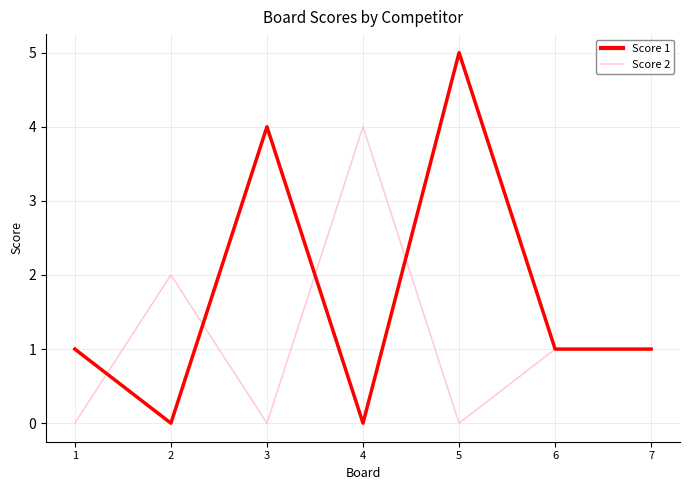

At which label does Score 2 reach its peak?

4